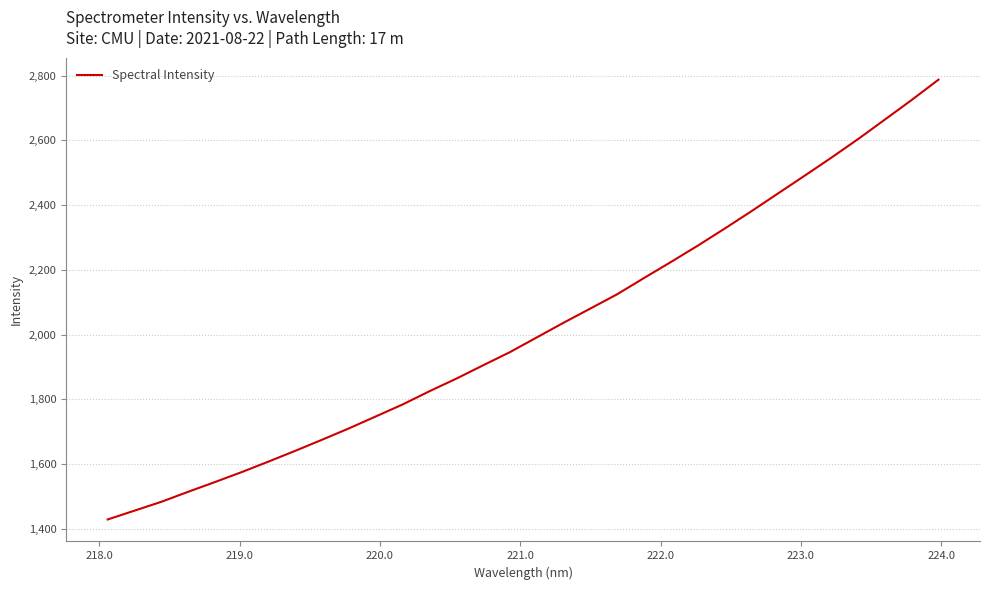

What is the greatest value displayed?

2787.7